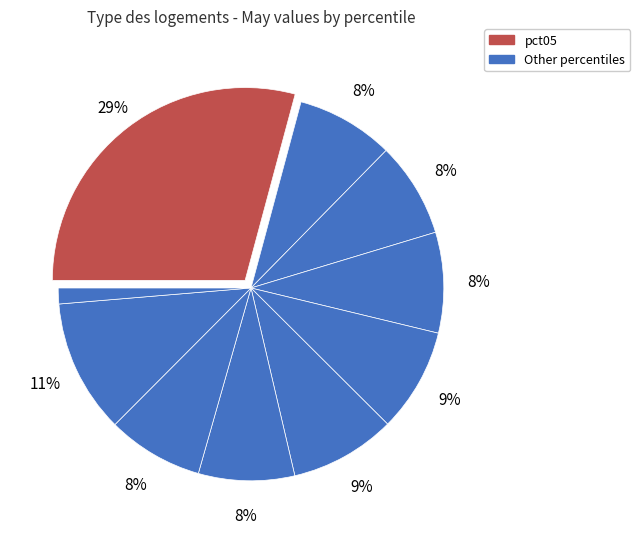

Count the number of slices in the pie.

10